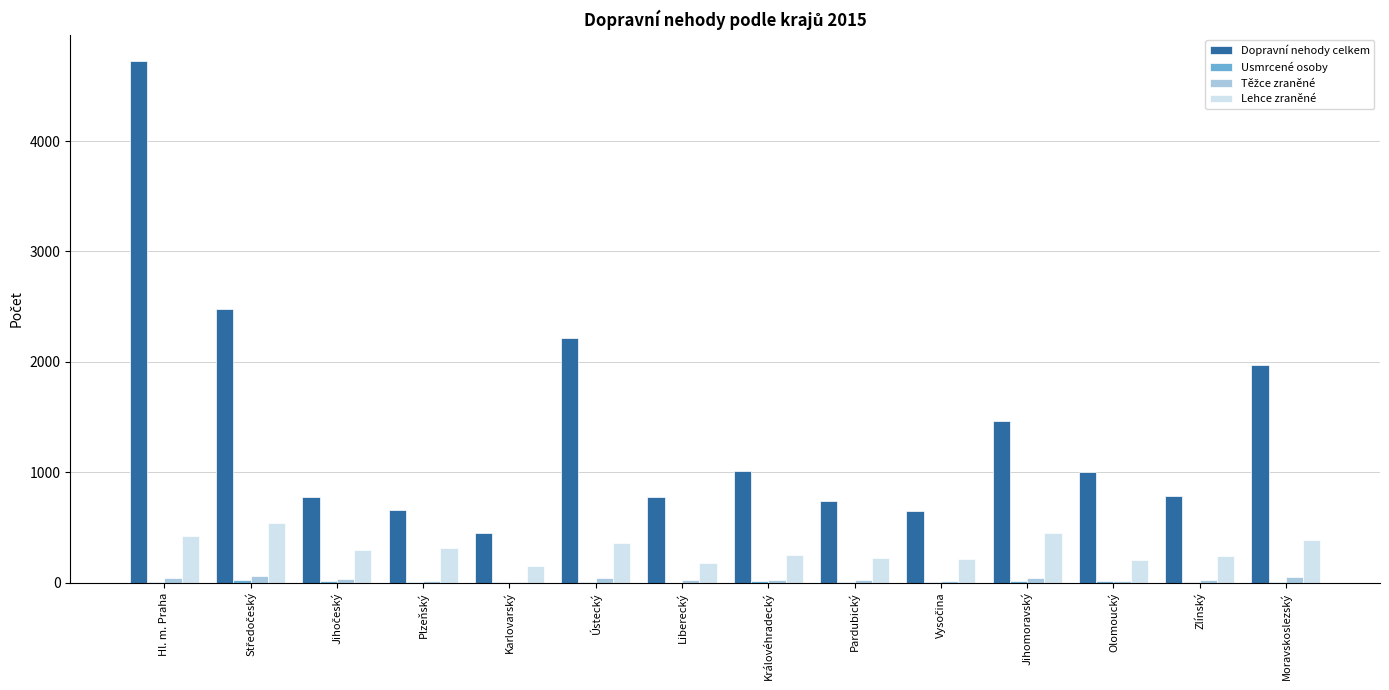

Between Pardubický and Moravskoslezský, which series saw the biggest shift?

Dopravní nehody celkem